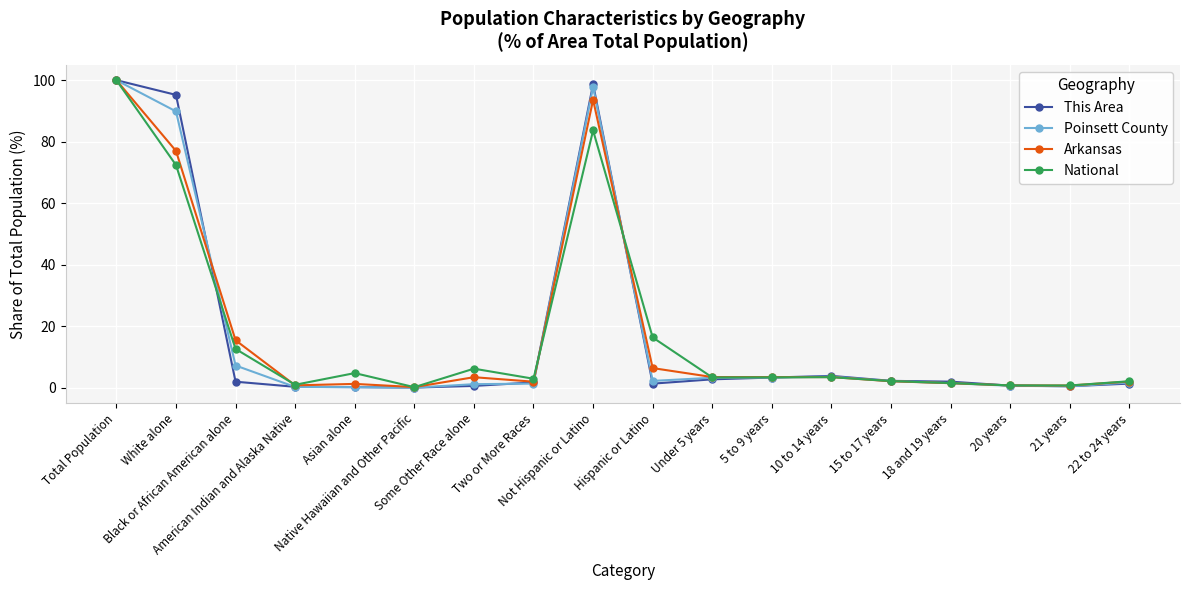

At which label does This Area first exceed 1?

Total Population